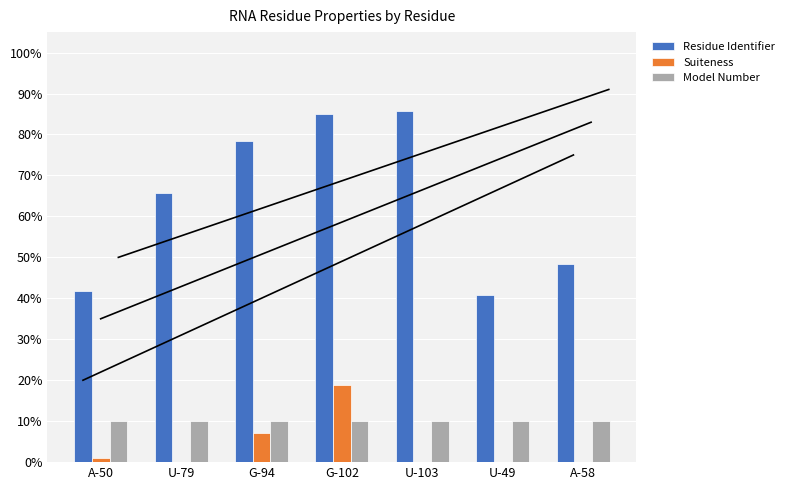

Are the bars horizontal?

No